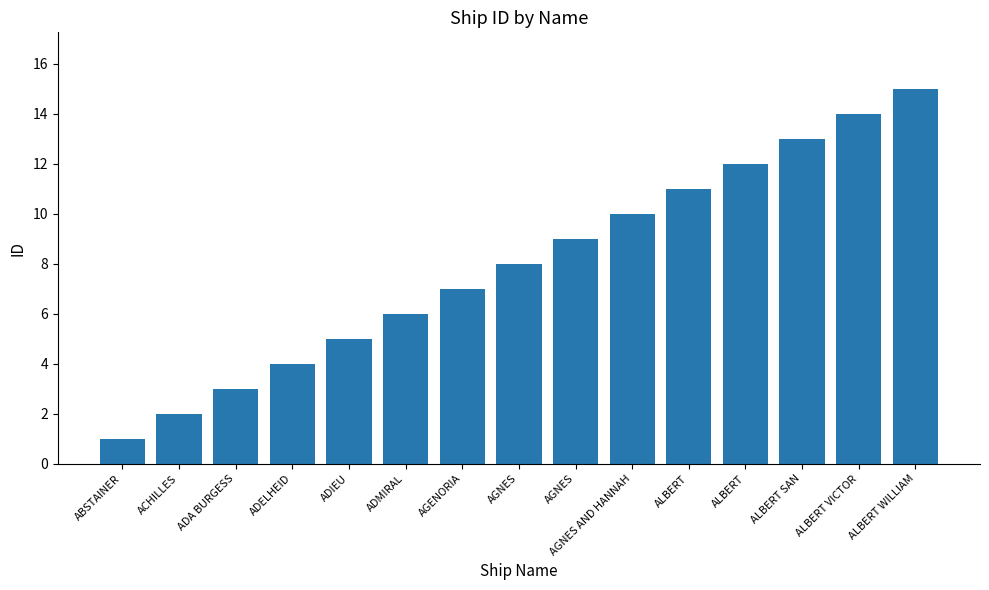

What value does the data have at ALBERT WILLIAM?

15